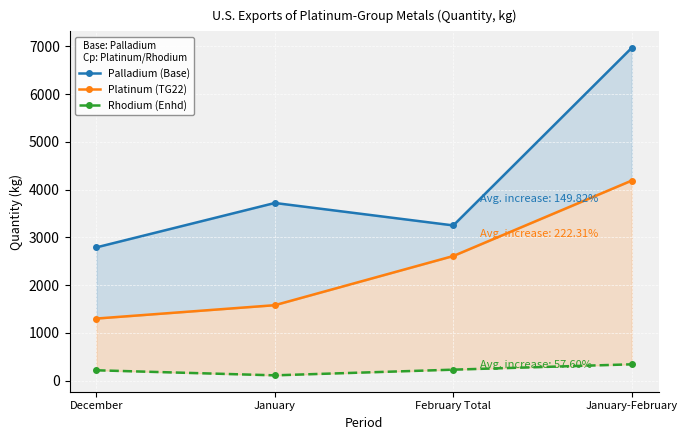

What is the difference between the second highest and minimum values in the Rhodium (Enhd) series?

119